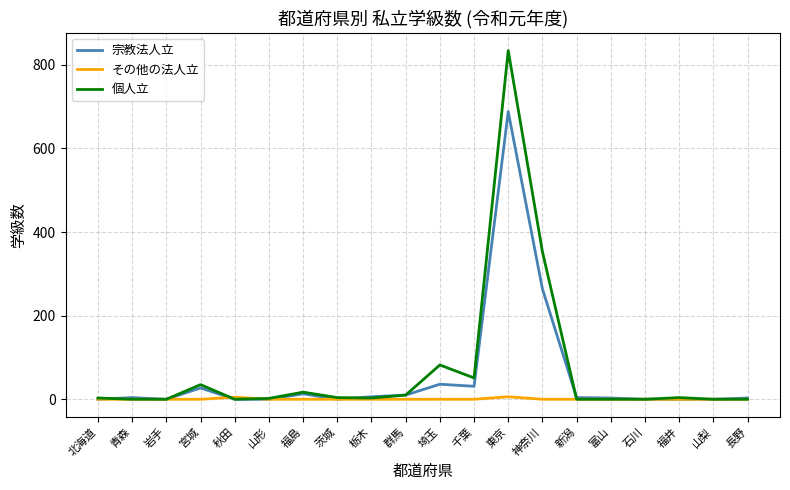

How many lines are shown in the chart?

3